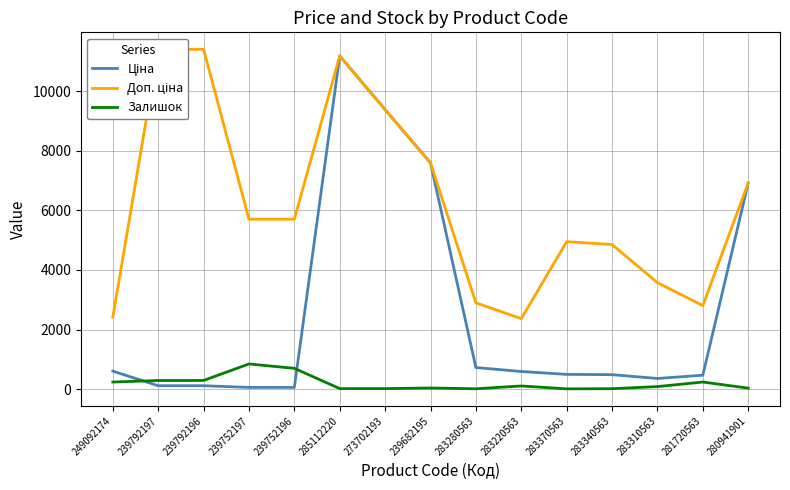

Between which two adjacent categories do Залишок and Ціна first intersect?

249092174 and 239792197